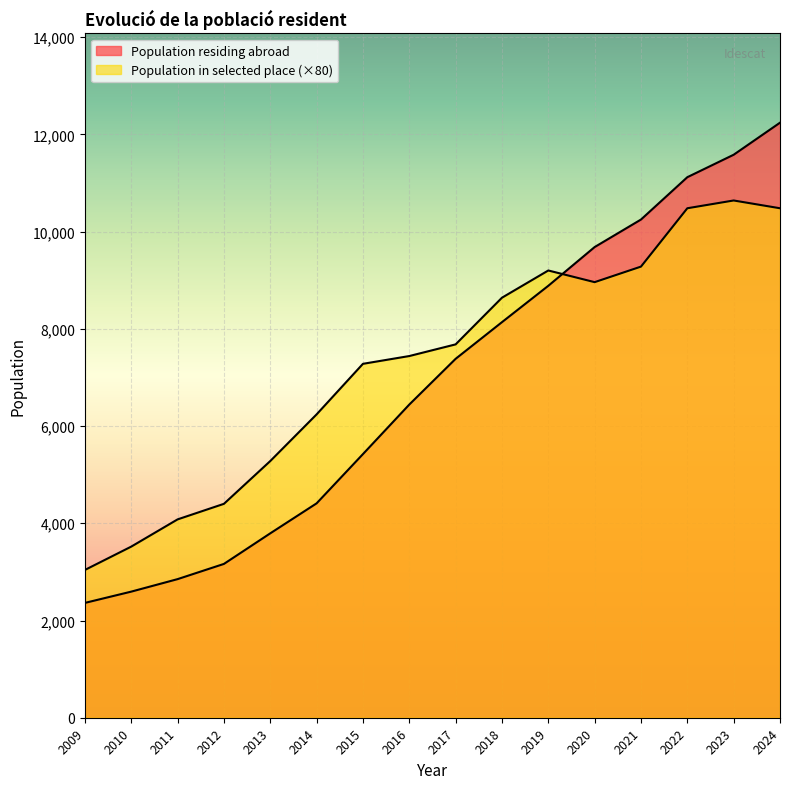

True or false: there are more than 1 points higher than both neighbors.

False